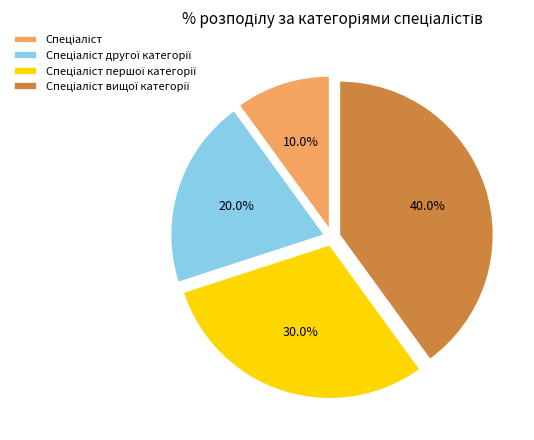

How many slices are in this pie chart?

4